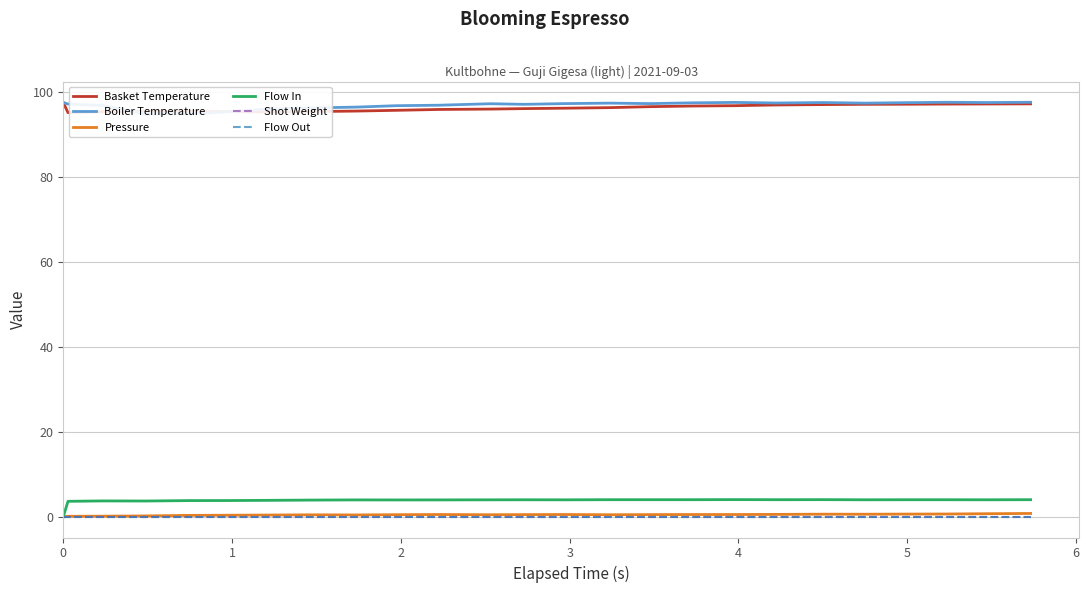

Read the Pressure value at 7.

0.5